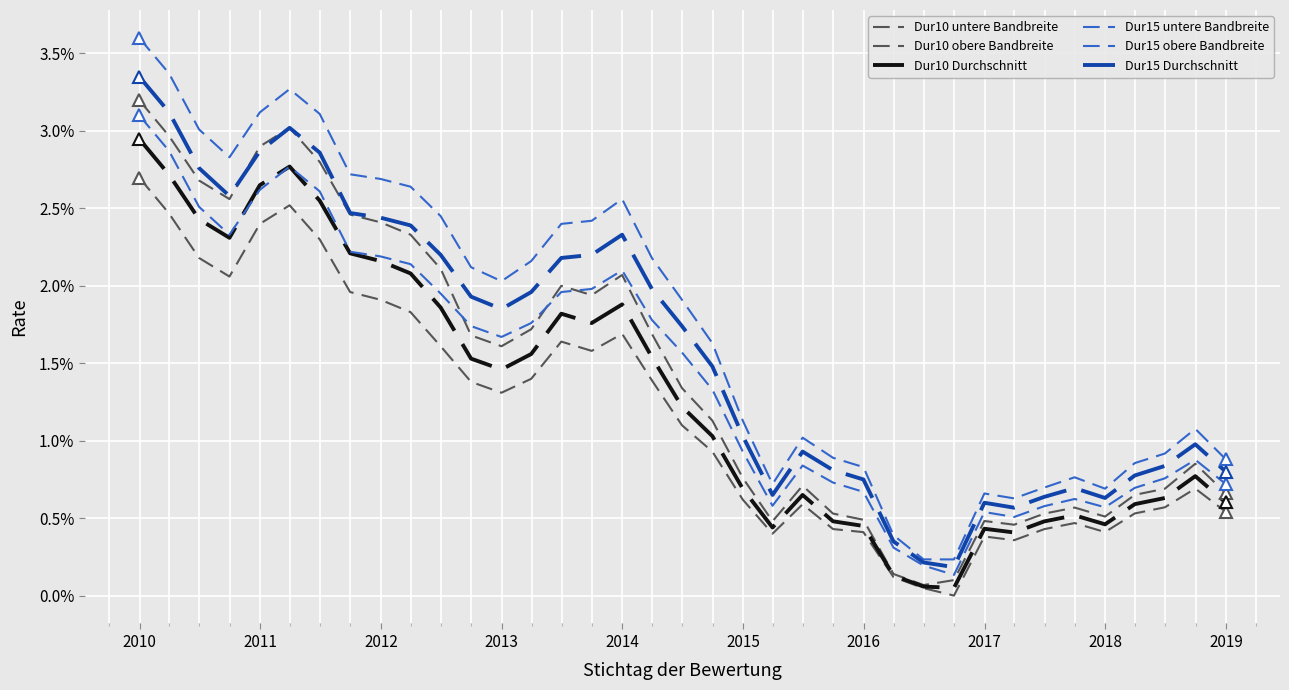

Is this an area chart (filled region under the line)?

No